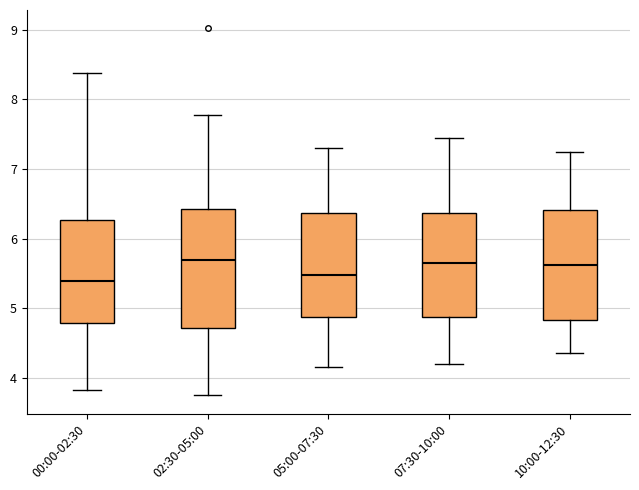

Reading left to right, read every box against the y-axis: the position of its median line, the range the box covers, and the ends of its whiskers. The values are not printed on the chart, so give them approximately, as read against the axis.

00:00-02:30: median 5.4, box 4.8 to 6.3, whiskers 3.8 to 8.4
02:30-05:00: median 5.7, box 4.7 to 6.4, whiskers 3.8 to 7.8
05:00-07:30: median 5.5, box 4.9 to 6.4, whiskers 4.2 to 7.3
07:30-10:00: median 5.7, box 4.9 to 6.4, whiskers 4.2 to 7.5
10:00-12:30: median 5.6, box 4.8 to 6.4, whiskers 4.4 to 7.3